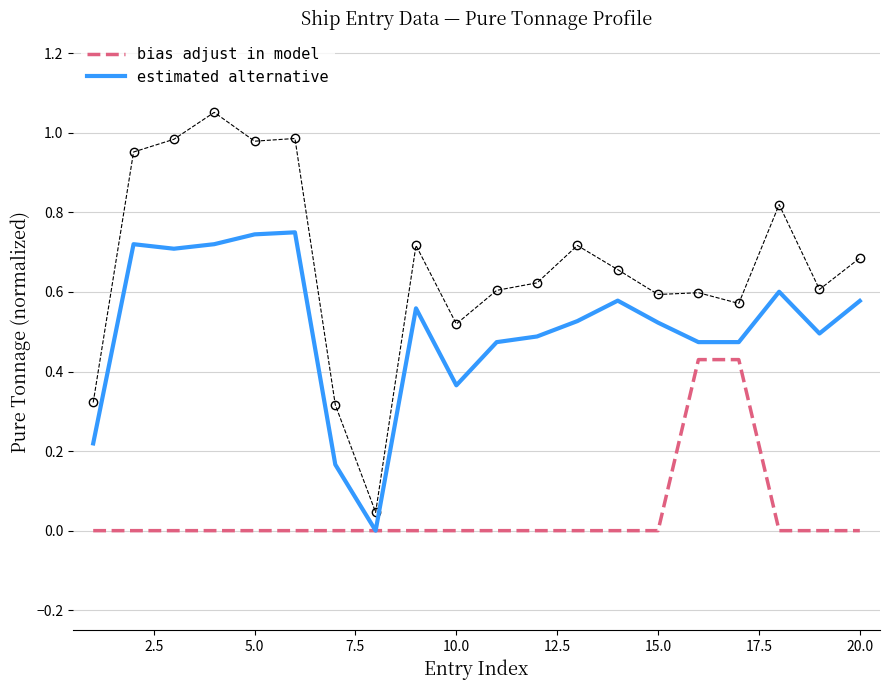

Is it true that estimated alternative equals 0.1 at 10.0?

False